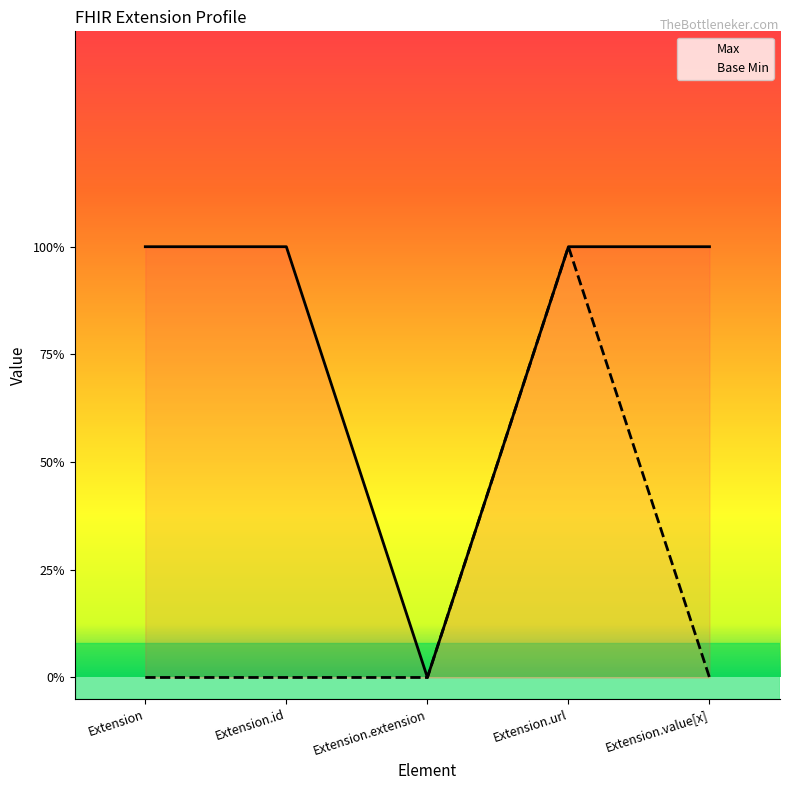

Reading left to right, list all the values displayed in this chart.

Max: 1	1	0	1	1
Base Min: 0	0	0	1	0